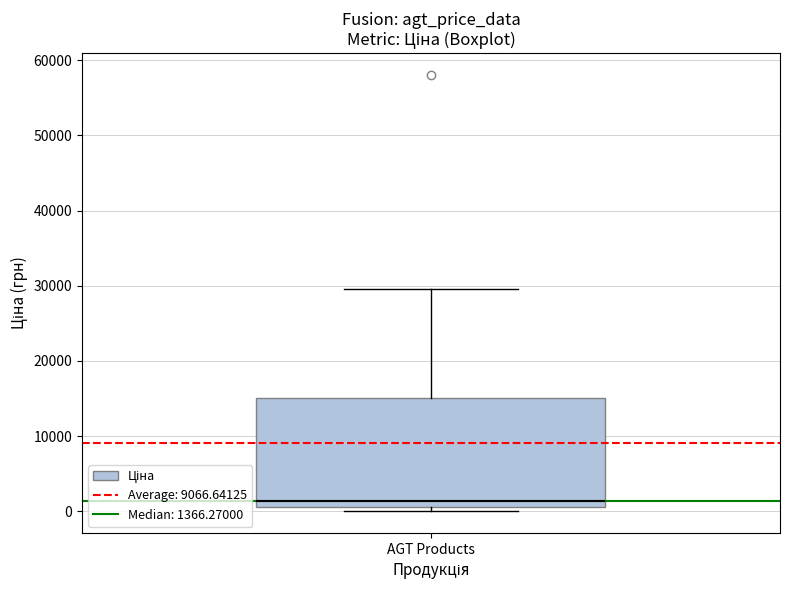

Transcribe this box plot: give where the median line is, the range the box spans, and where the two whiskers end, as read against the y-axis. The values are not printed on the chart, so give them approximately, as read against the axis.

median 1000 (just above the box's lower edge), box 1000 to 15000, whiskers 0 to 30000